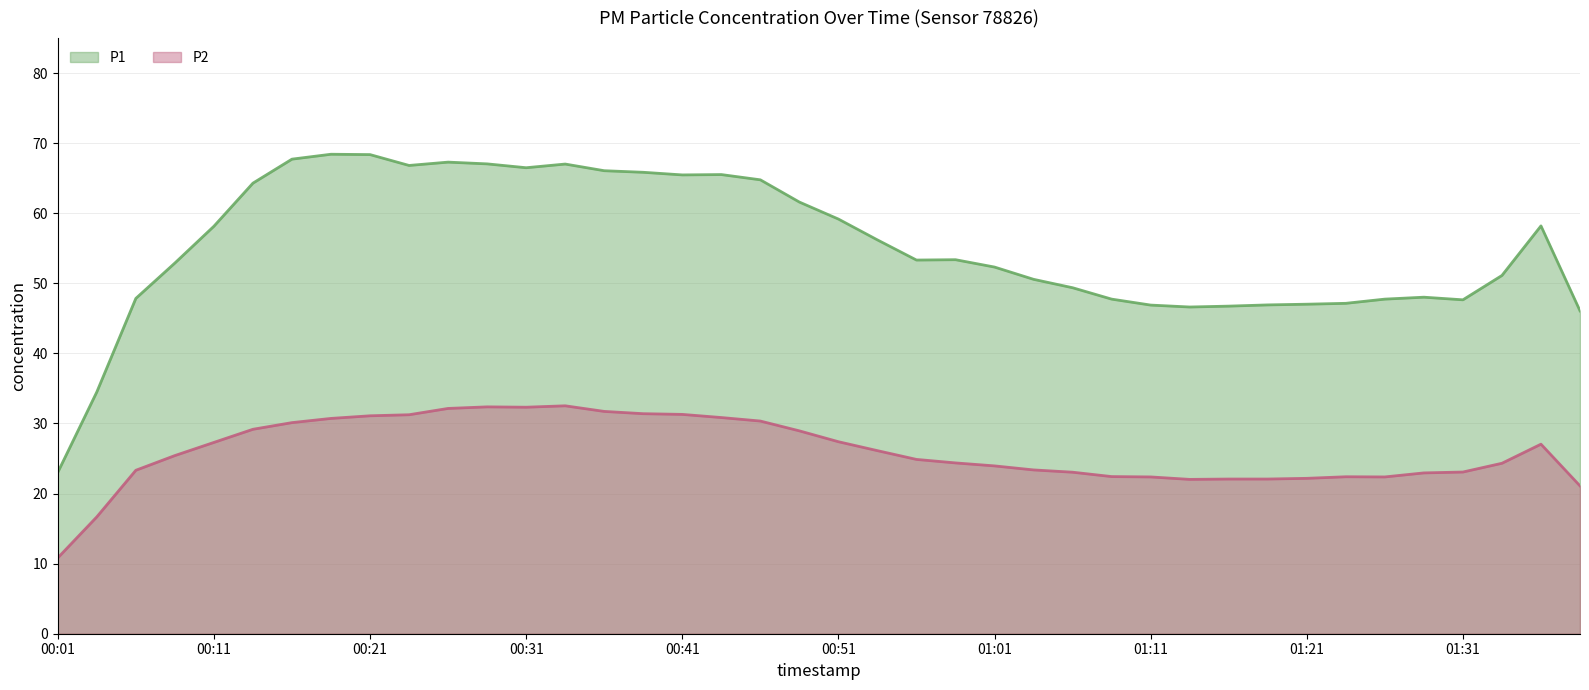

How many data points in P2 are less than 26?

20